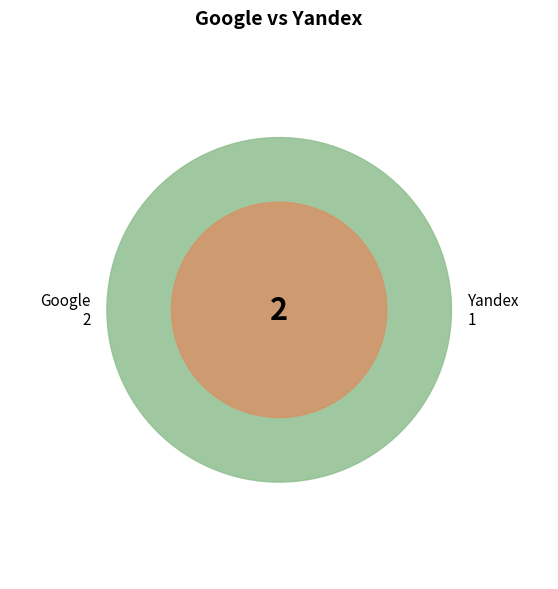

At 2013-10-25, list the series in order from smallest to largest.

Yandex, Google